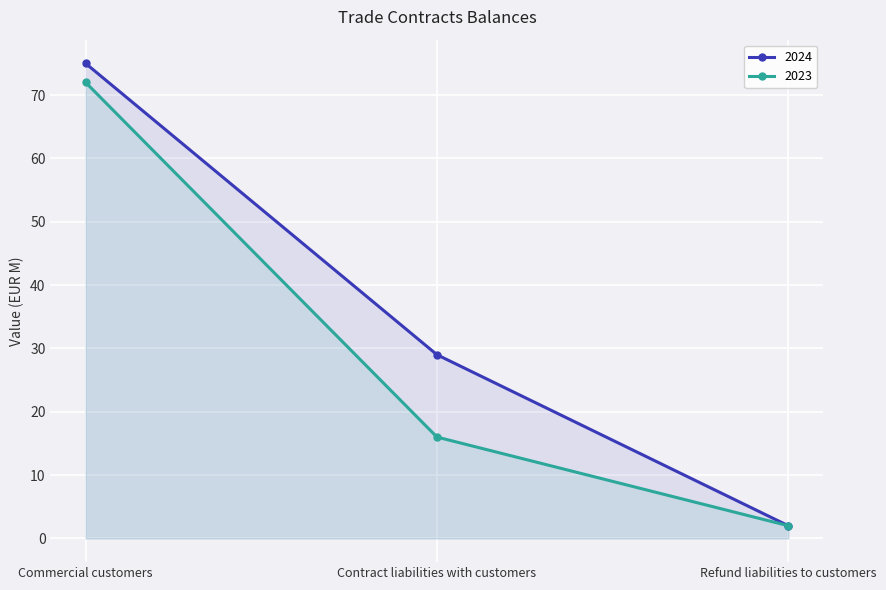

Which series has the largest range (max minus min)?

2024